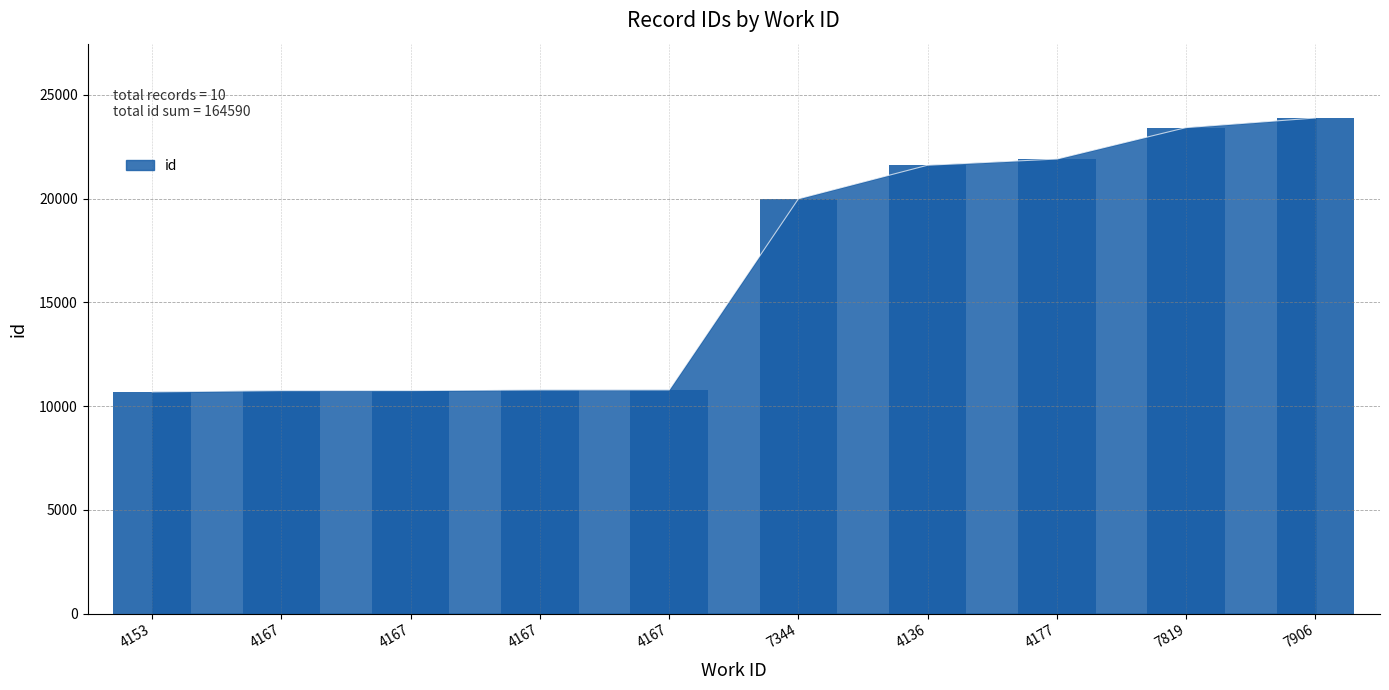

True or false: the data shows 26913 at 7344.

False